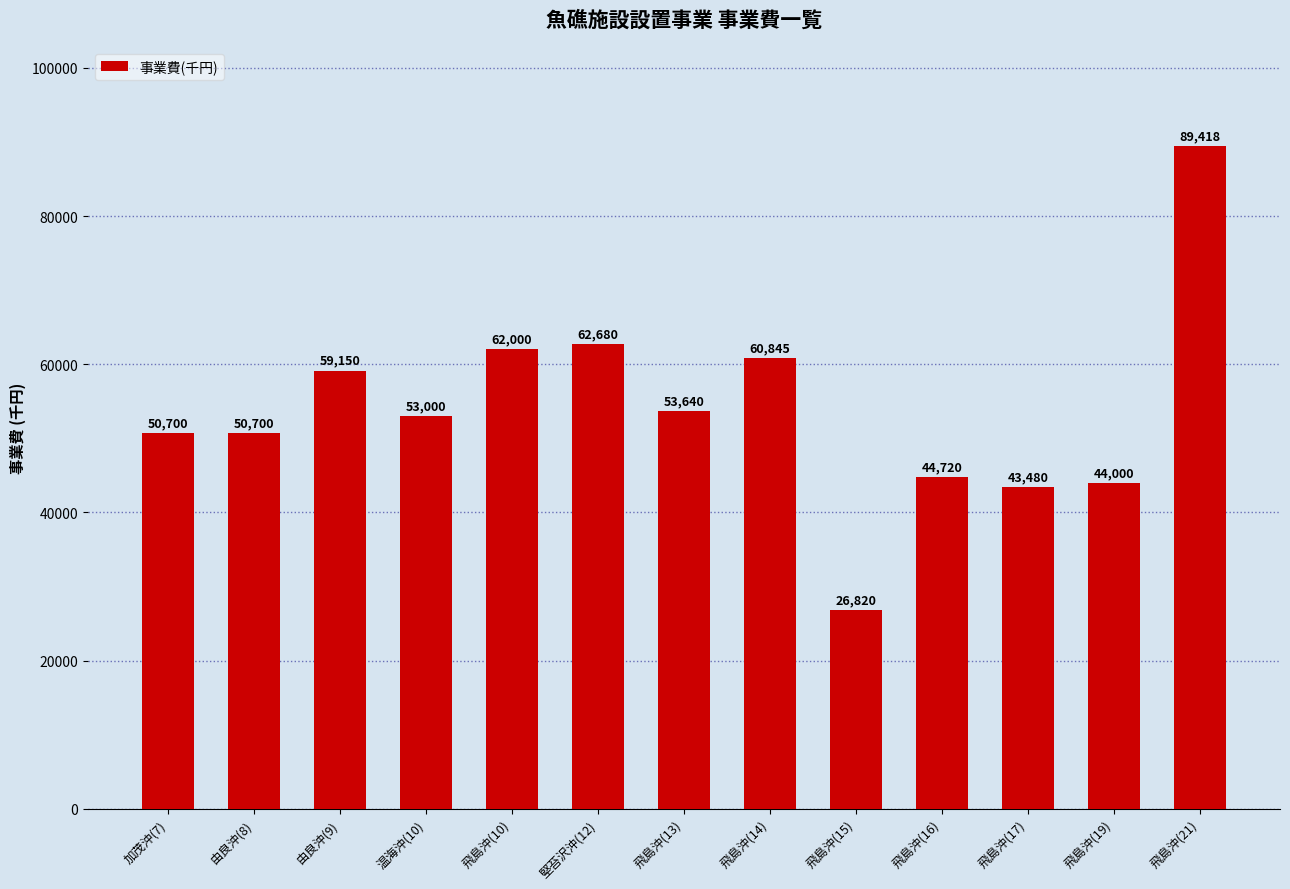

What is the value of the 8th bar from the left?

60845